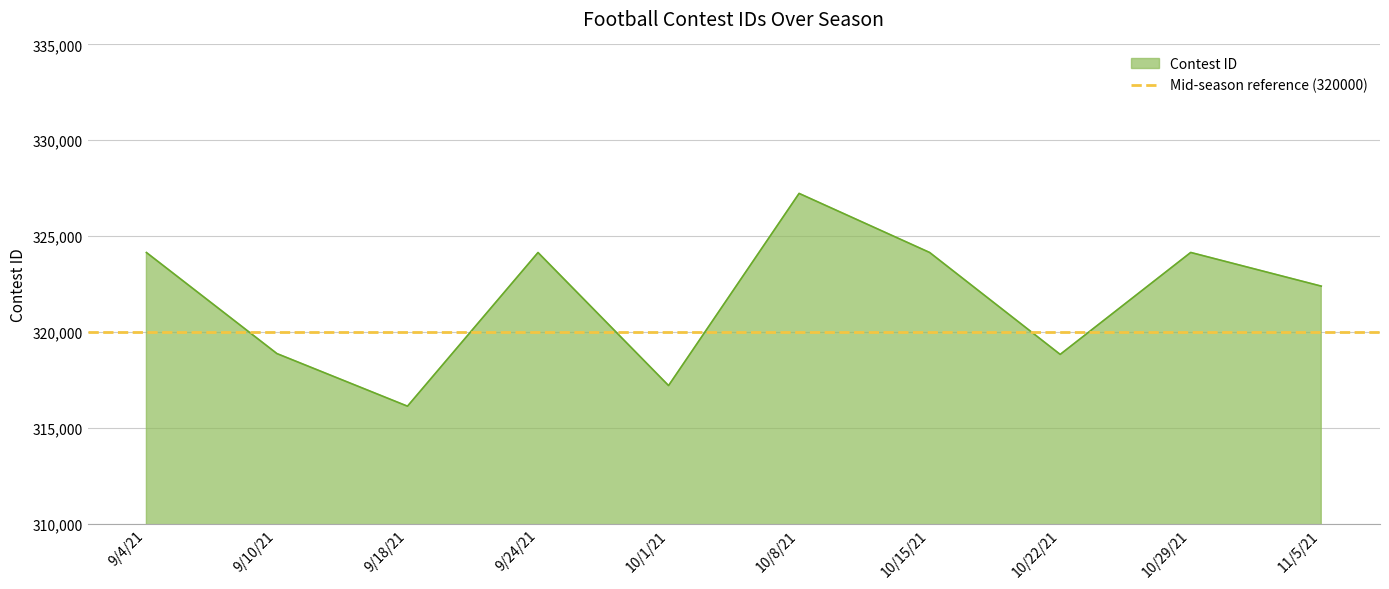

Reading right to left, extract all data points from this chart.

11/5/21=322389	10/29/21=324146	10/22/21=318827	10/15/21=324145	10/8/21=327227	10/1/21=317202	9/24/21=324143	9/18/21=316125	9/10/21=318869	9/4/21=324144